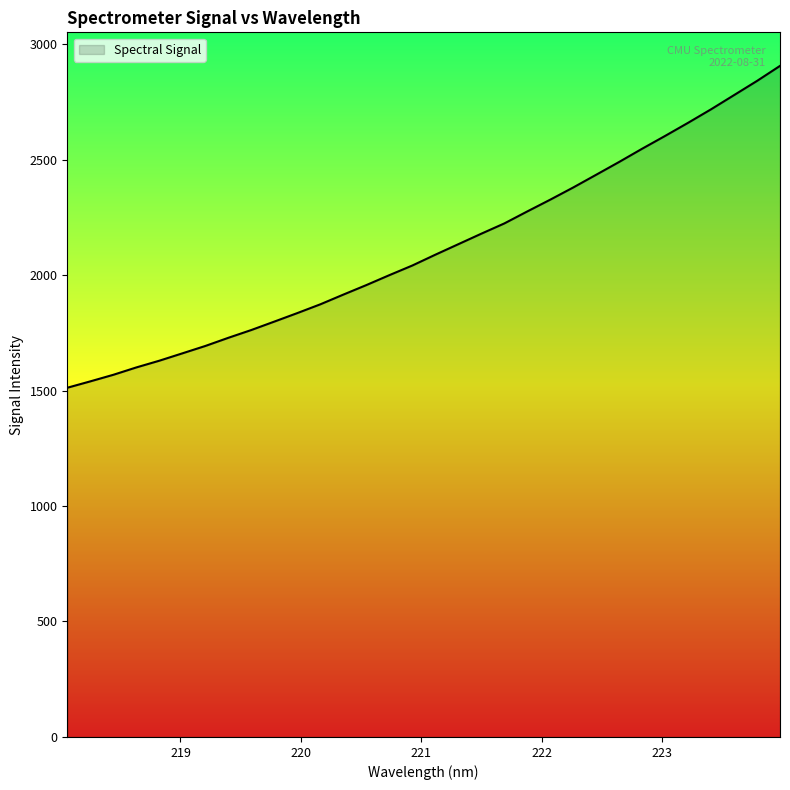

What is the minimum value shown in the chart?

1512.0